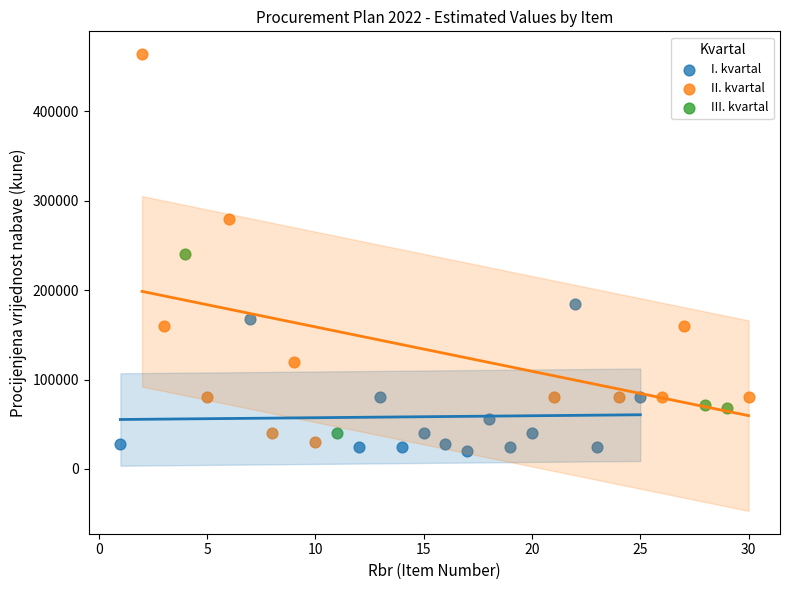

Which series has the widest spread of Y values?

II. kvartal